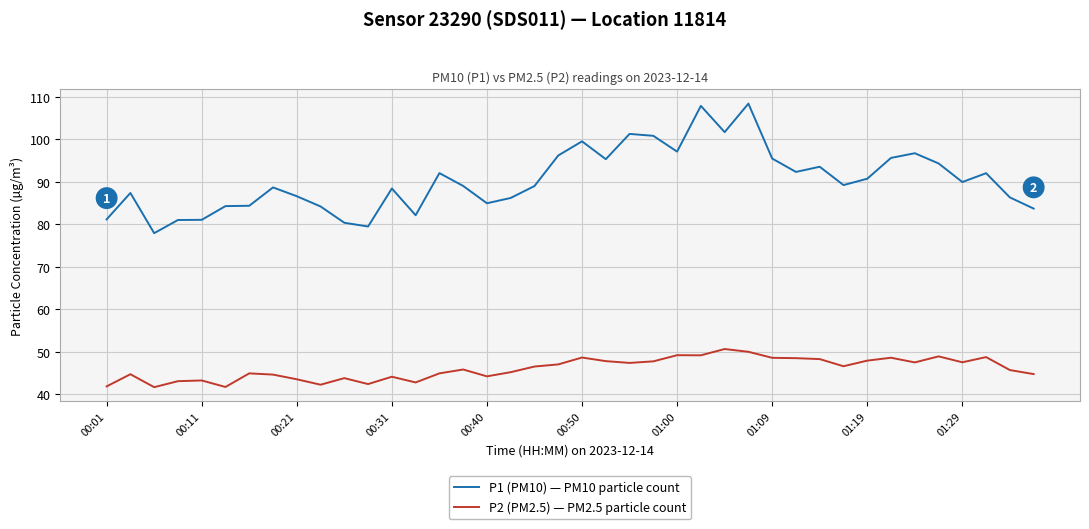

Which series has the widest spread of values?

P1 (PM10) — PM10 particle count